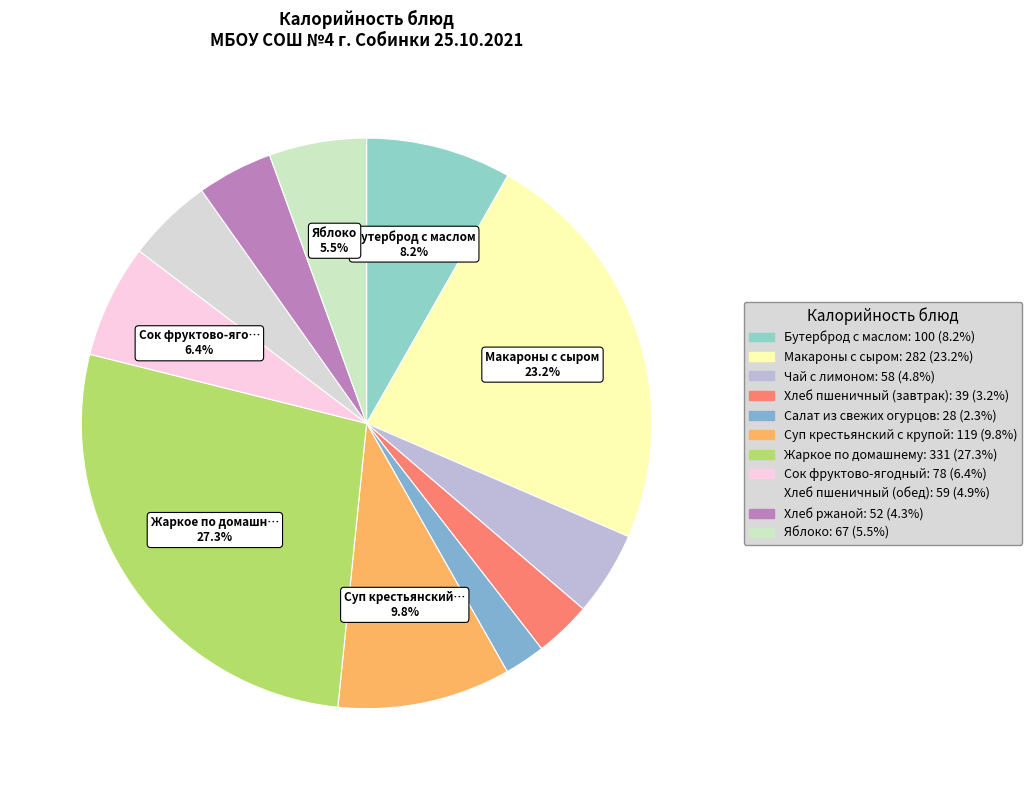

Does Бутерброд с маслом account for over 50% of the chart?

No